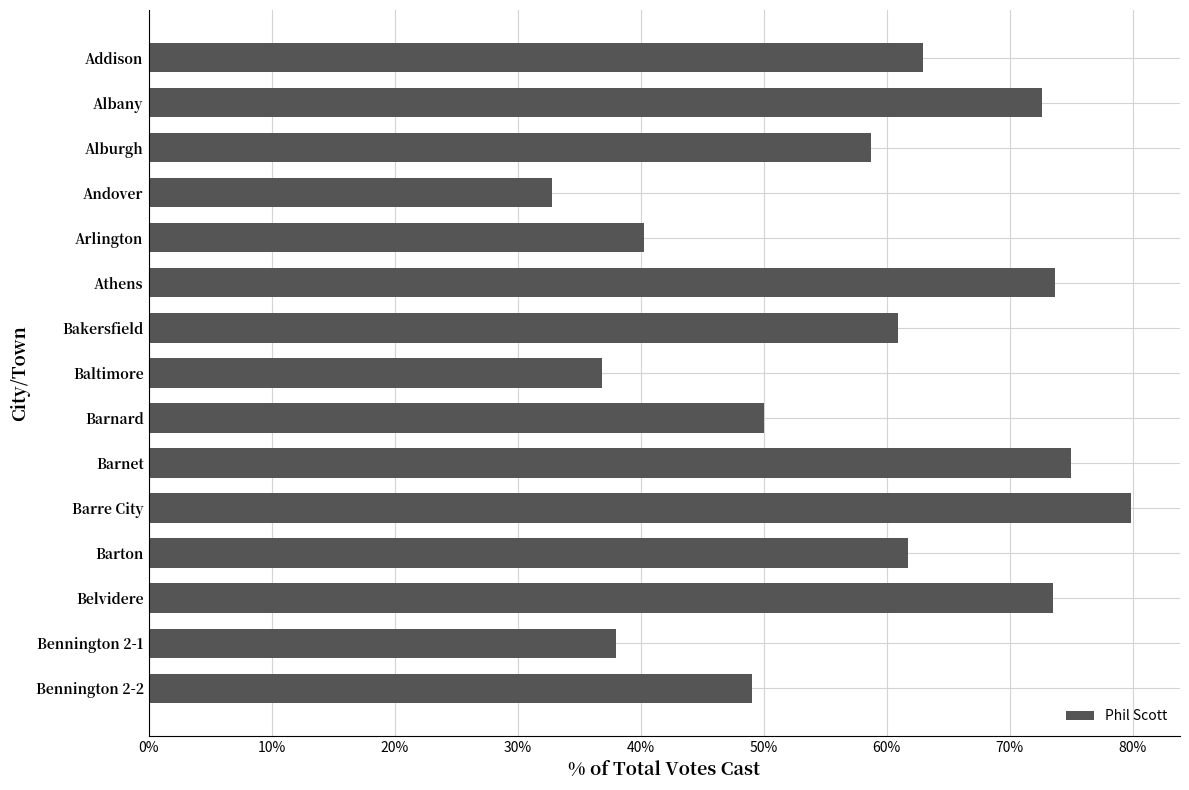

The value at Barre City is 79.9. True or false?

True